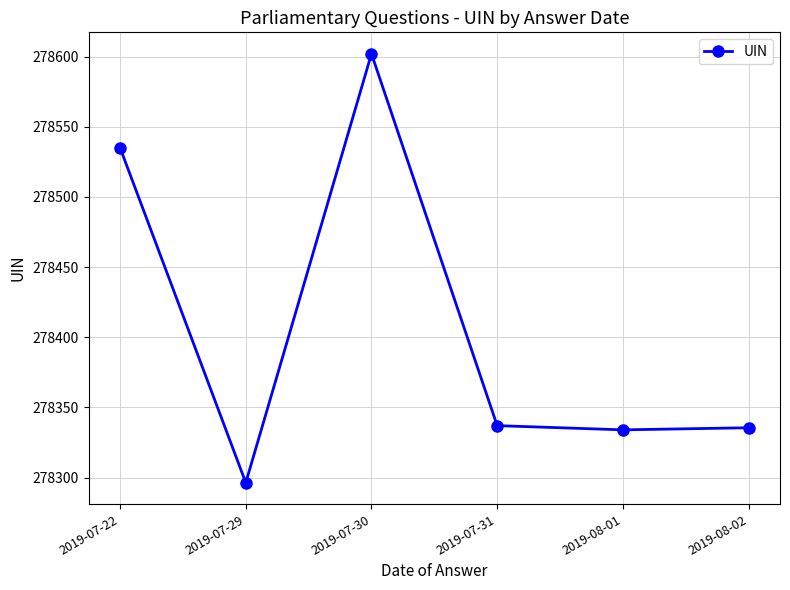

What is the value of the 2nd point from the left?

278296.3